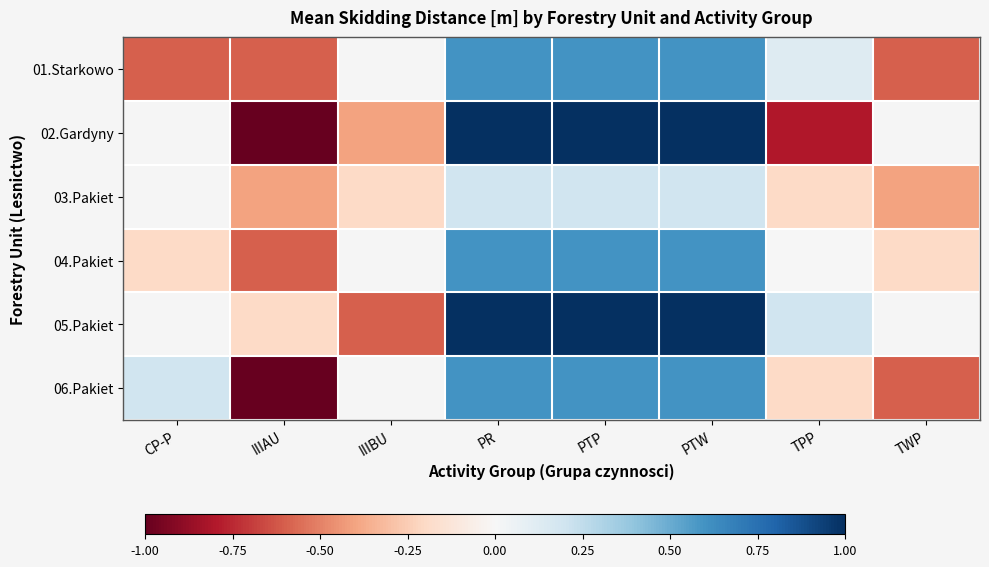

What is the difference between the 03.Pakiet values at PR and TPP?

0.4